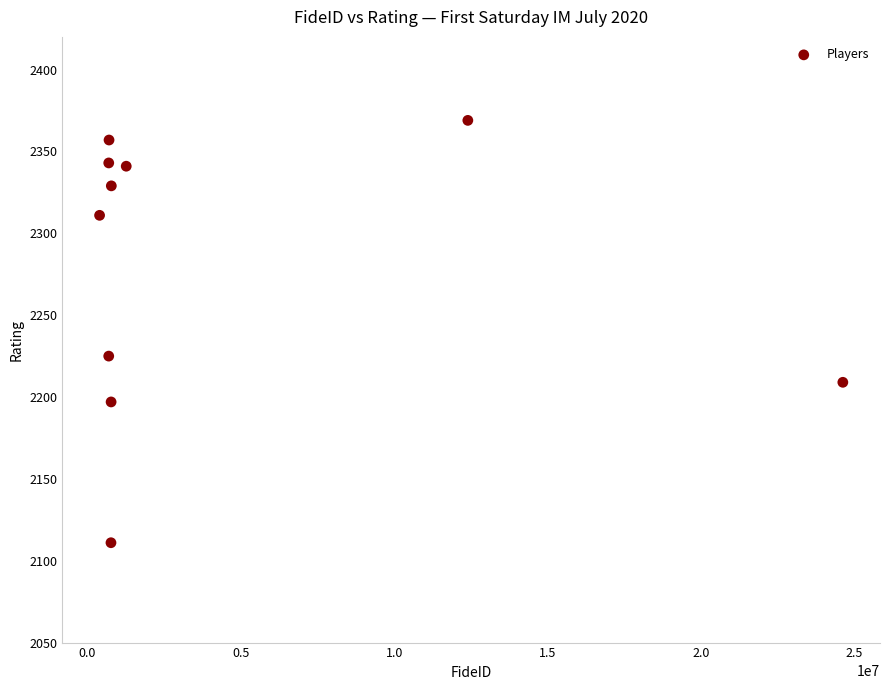

What is the range of X values (max minus min)?

24219779